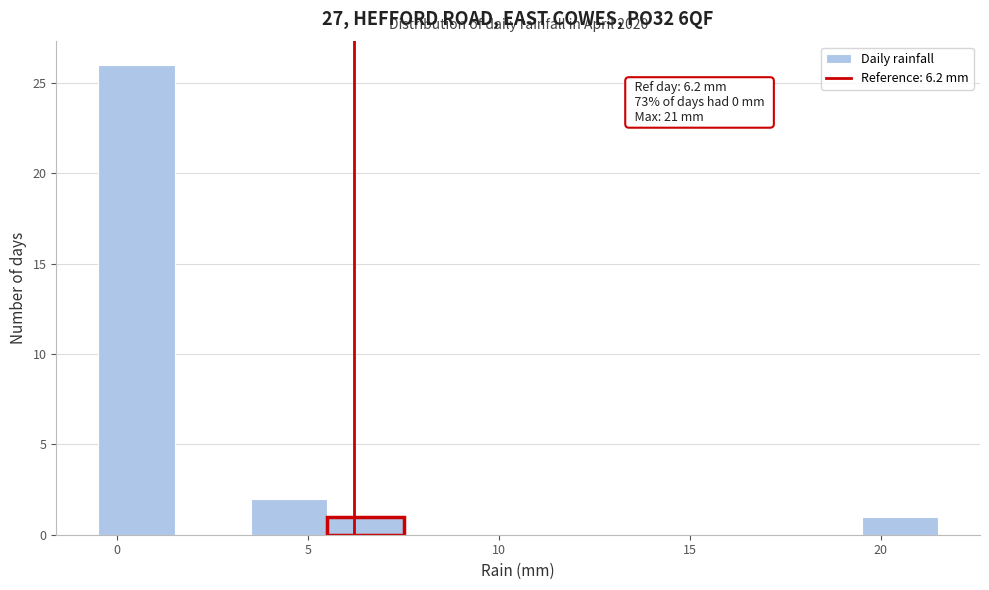

Over which range of the x-axis is the bar tallest?

-0.5 to 1.5